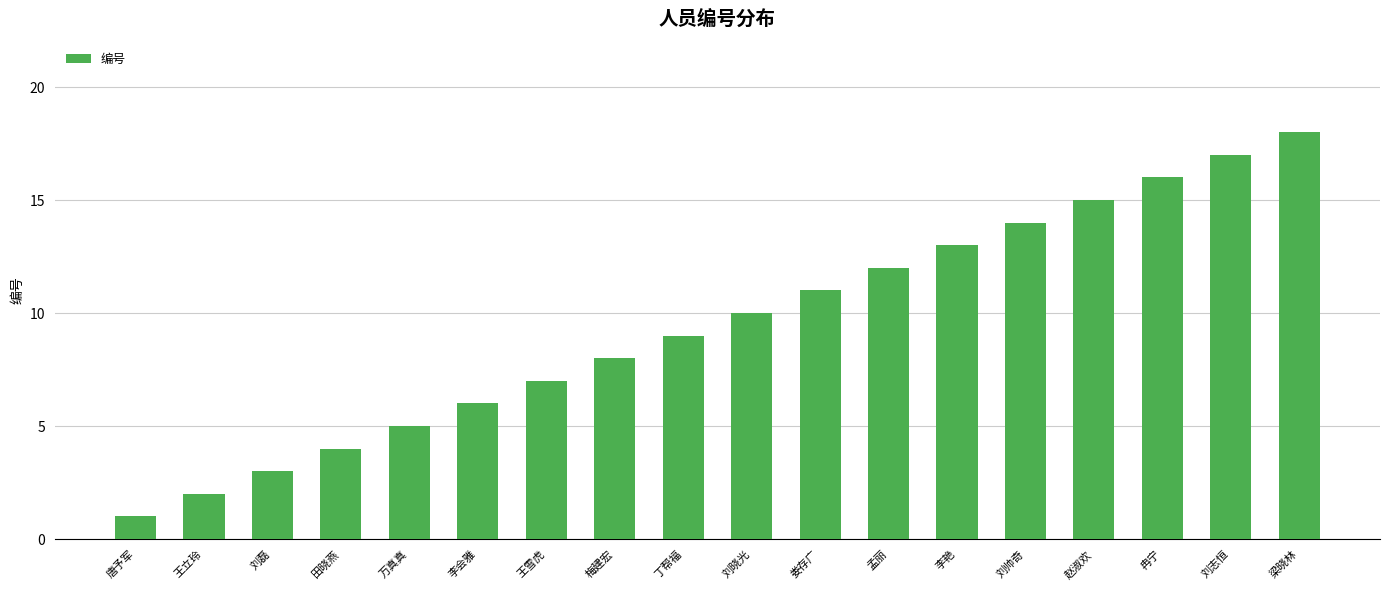

What is the label of the 8th bar from the left?

梅建宏